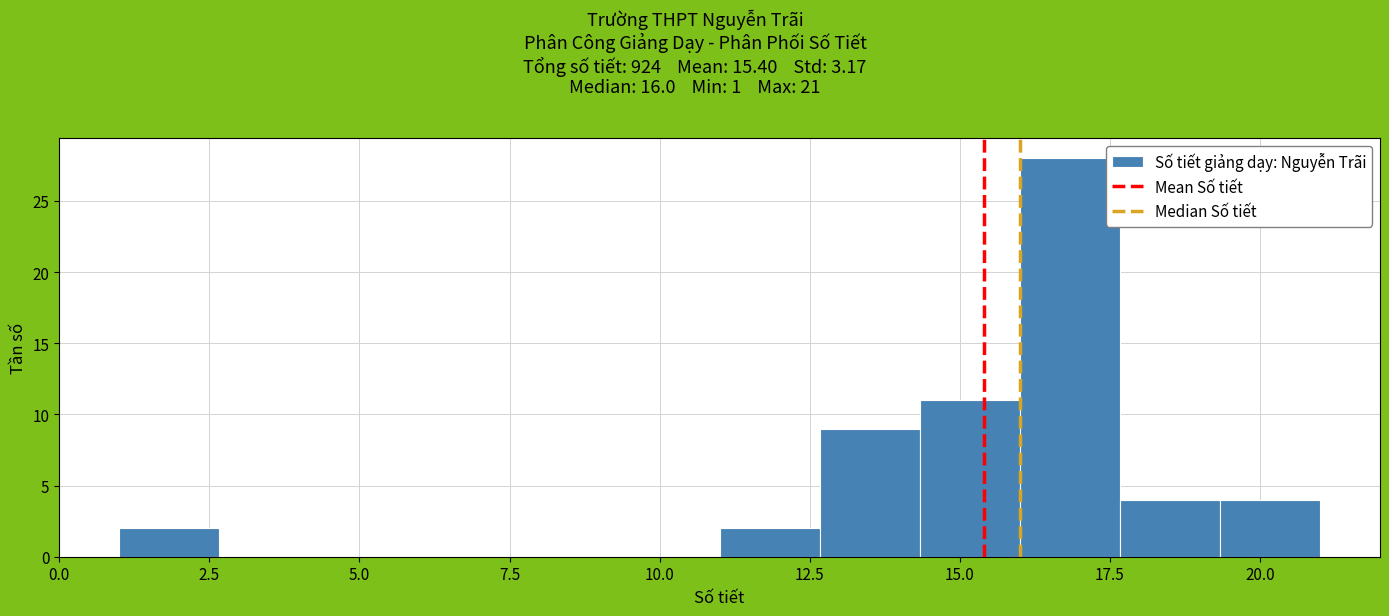

Around what value on the x-axis is the tallest bar? Give the approximate position of its centre, as read against the axis.

17.0